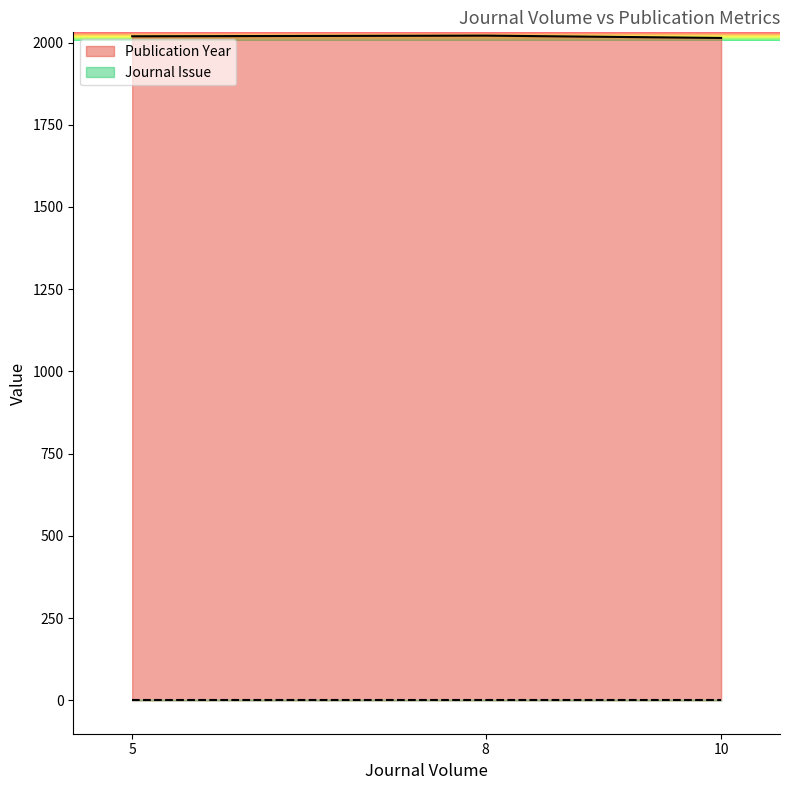

List the labels in order of value, smallest first.

10, 5, 8